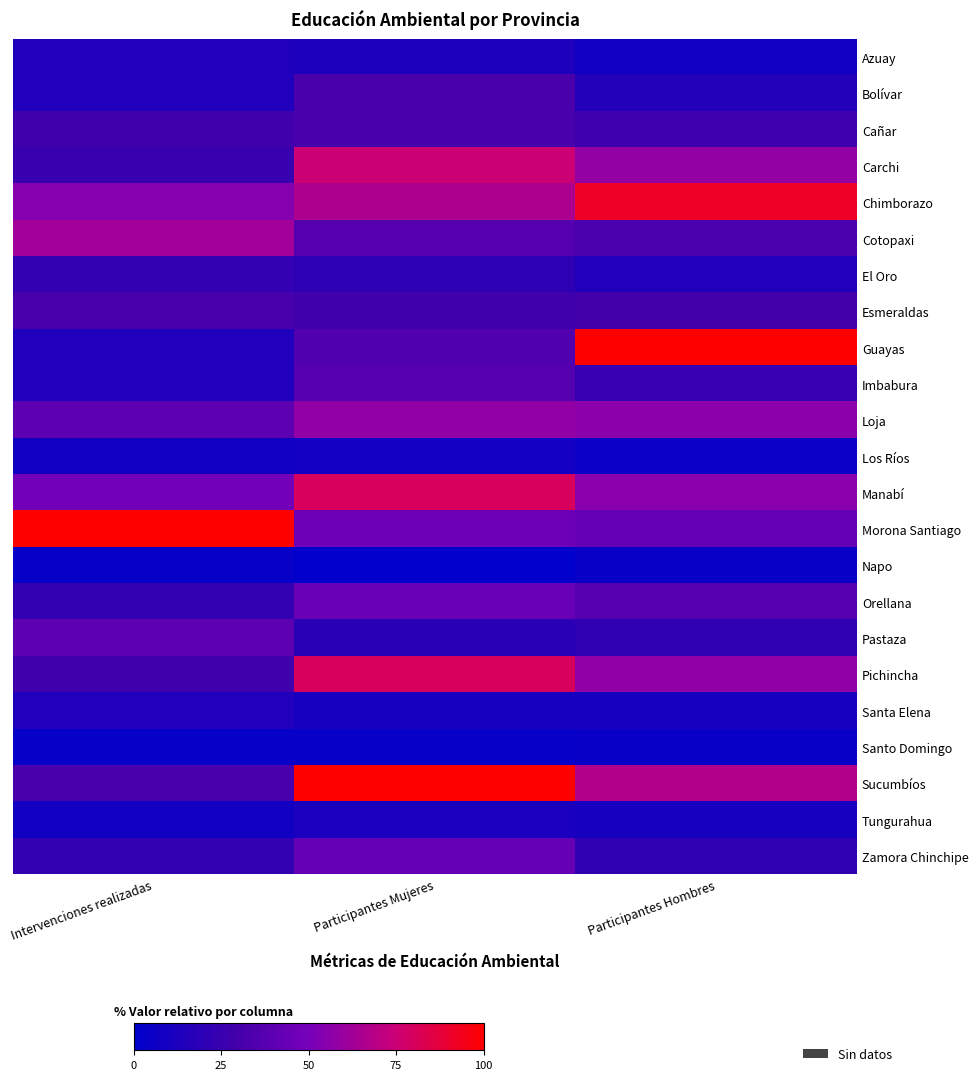

What is the maximum value shown in the chart?

100.0